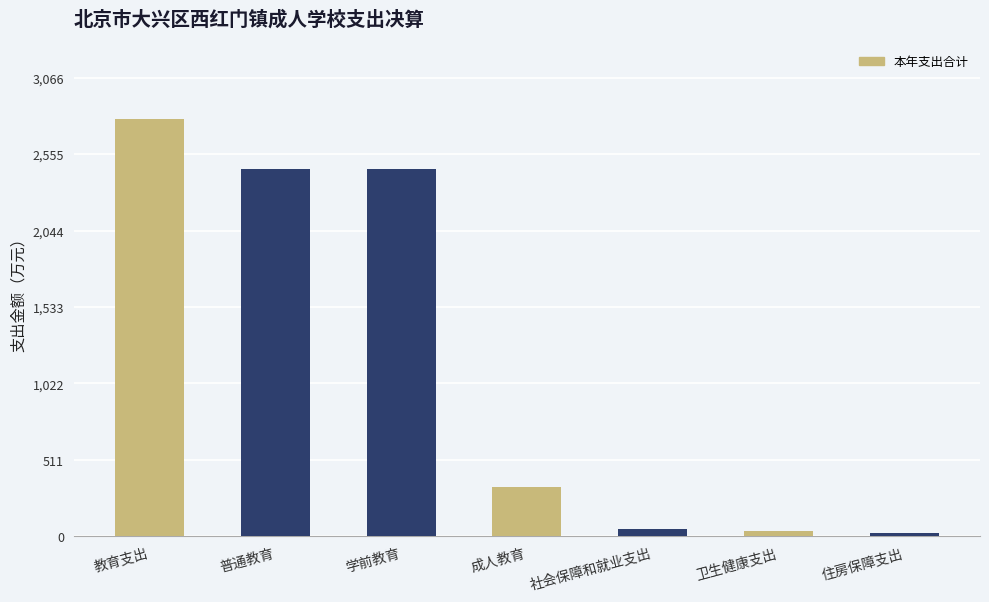

The chart shows a value of 329.4 at 成人教育. True or false?

True